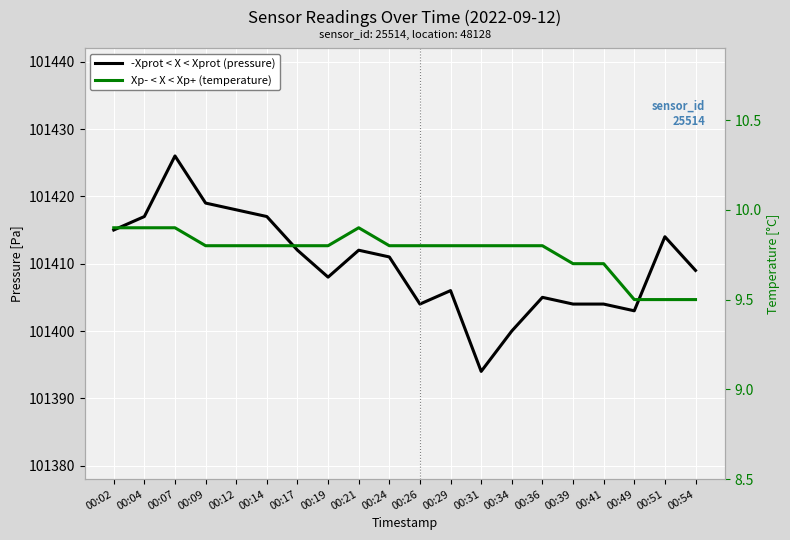

Where does the -Xprot < X < Xprot (pressure) series first go above 101411?

00:02